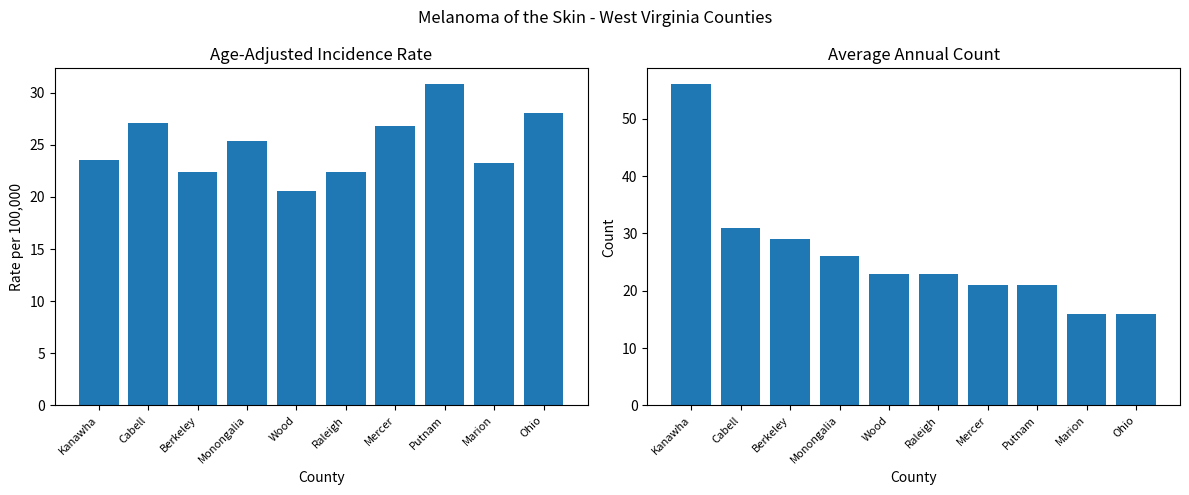

What is the spread (max minus min) of values at Raleigh?

0.6